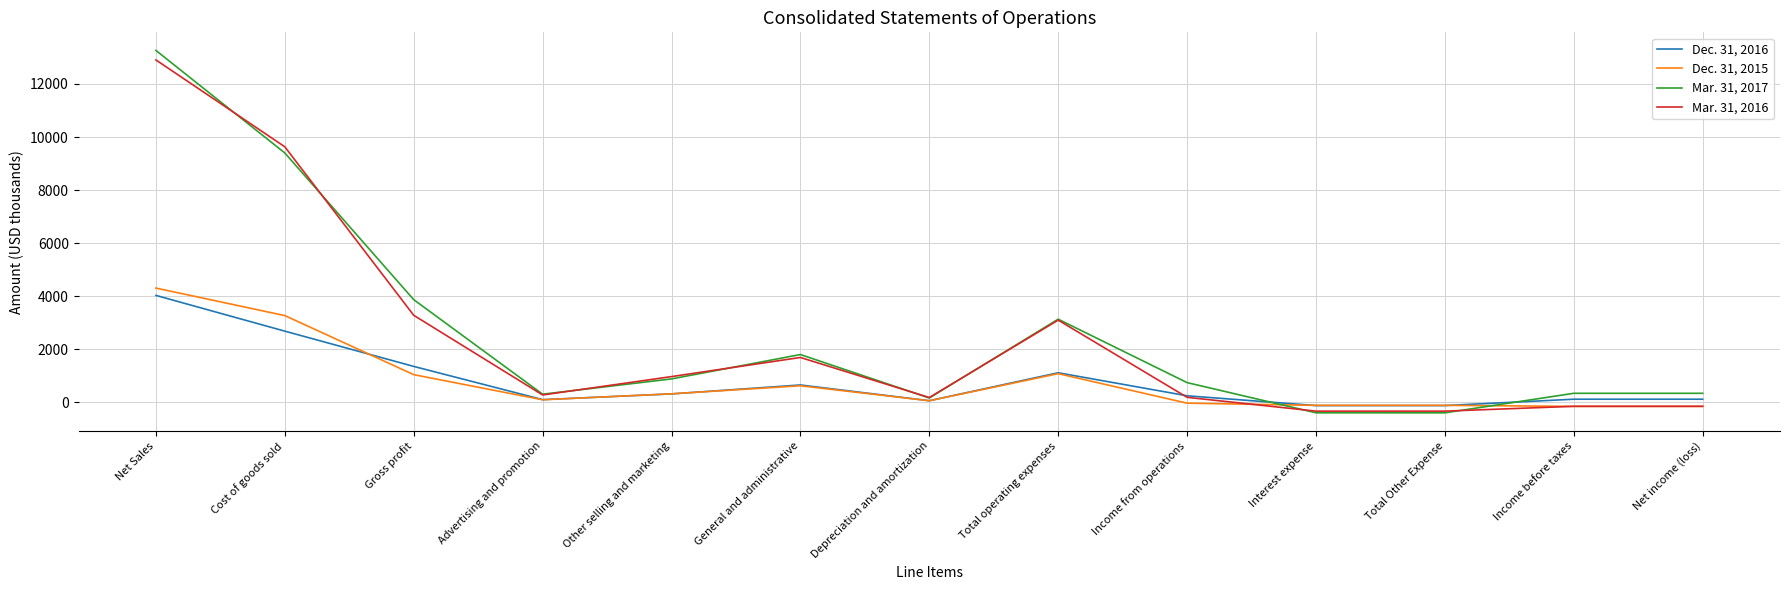

The Mar. 31, 2017 series shows 13265 at Net Sales. True or false?

True